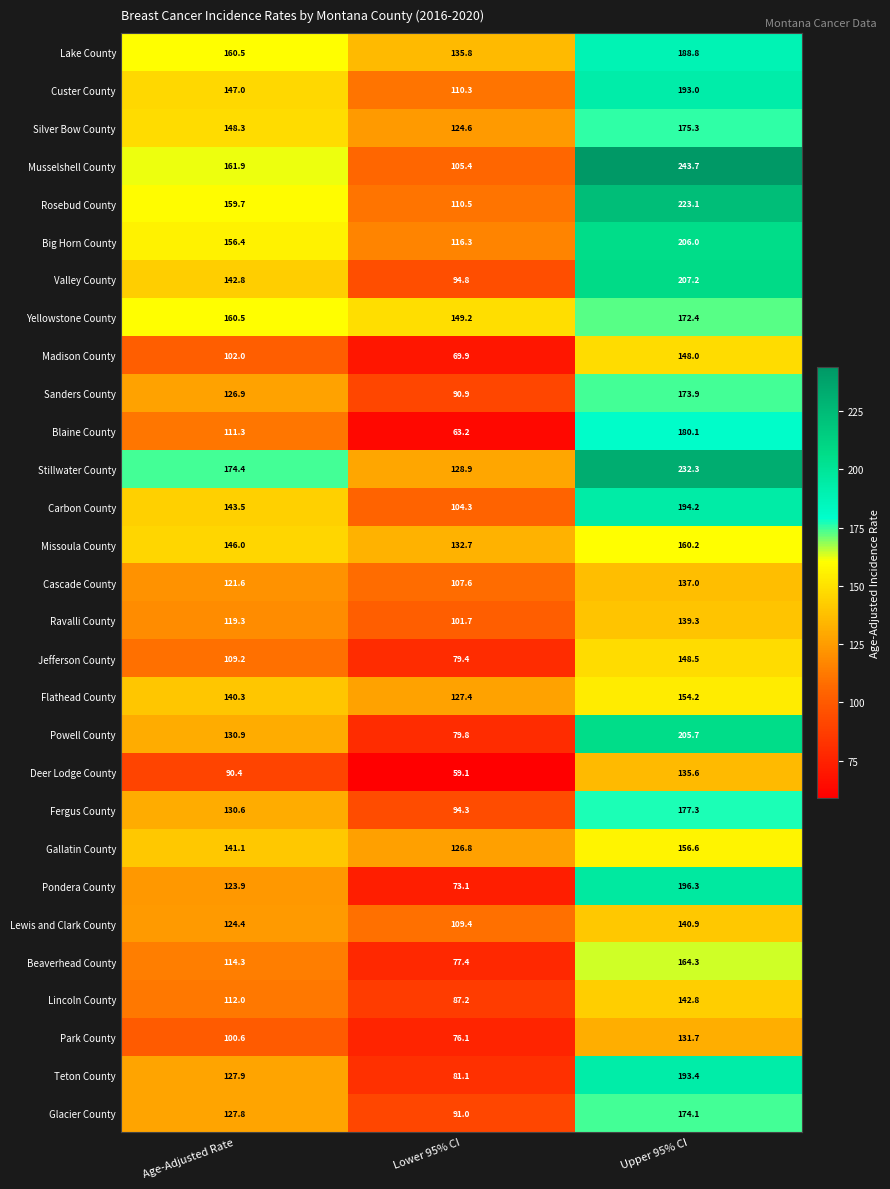

What is the difference between the maximum and minimum values in the Custer County series?

82.7